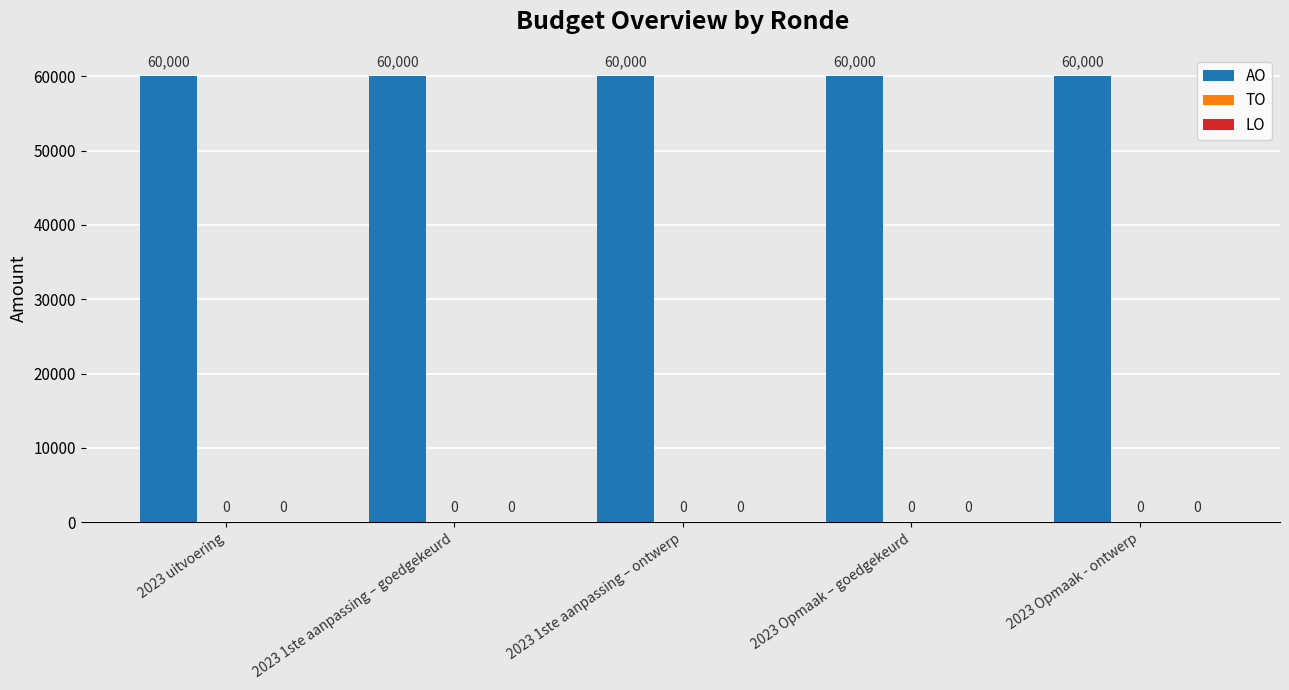

Between 2023 1ste aanpassing – ontwerp and 2023 Opmaak – goedgekeurd, which series saw the biggest shift?

AO